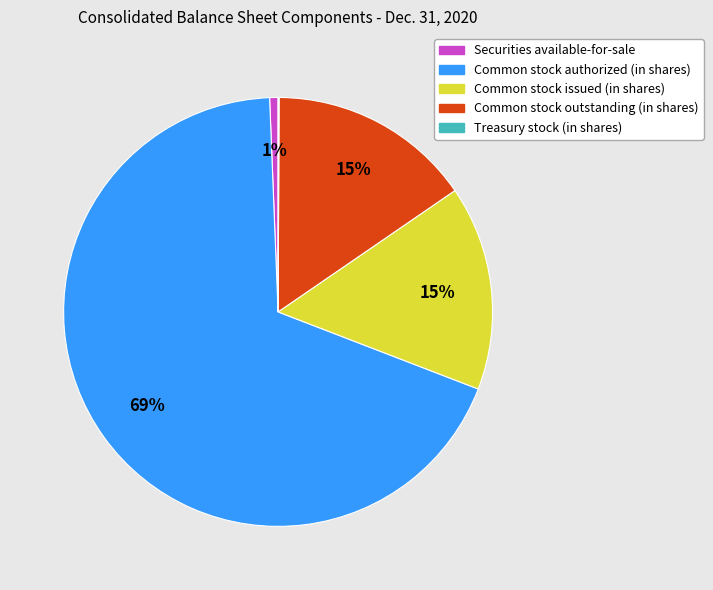

Is the sum of Common stock outstanding (in shares) and Common stock authorized (in shares) greater than half?

Yes